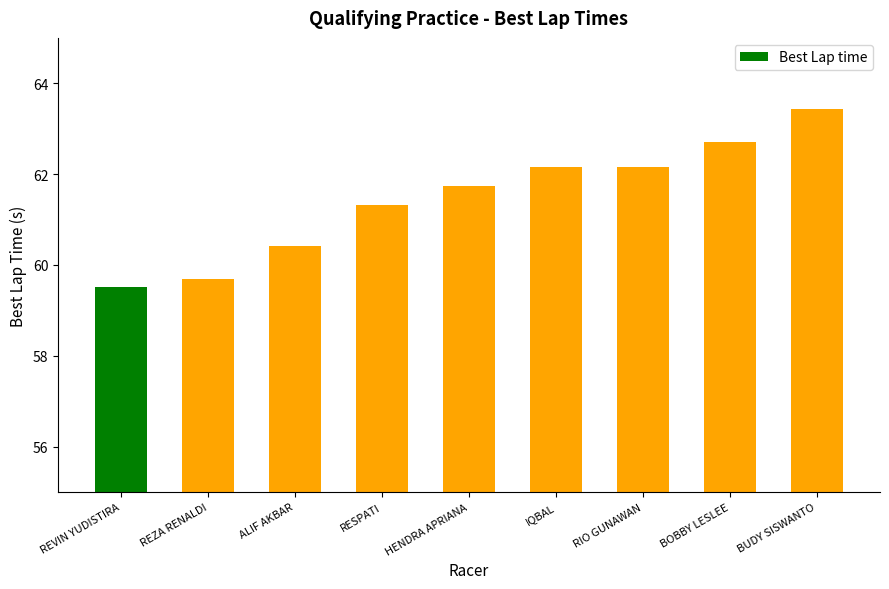

Between REZA RENALDI and BUDY SISWANTO, which is larger?

BUDY SISWANTO